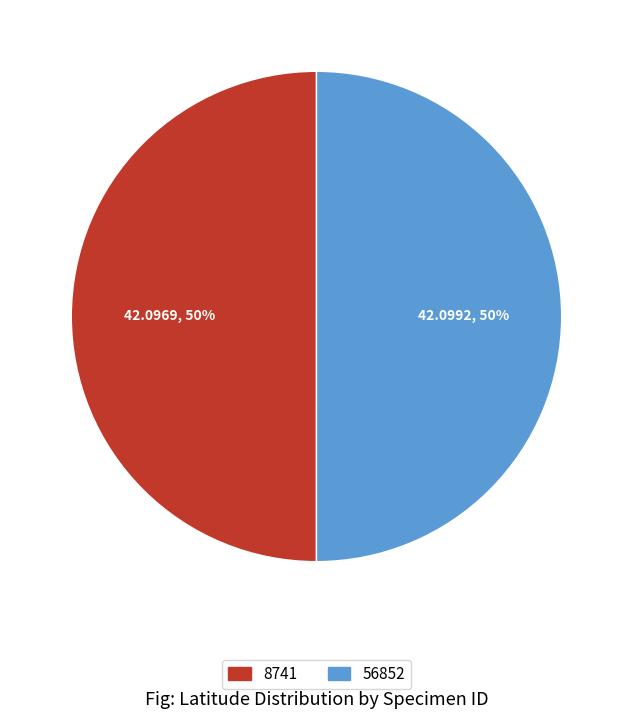

To the nearest percent, what percentage of the pie is 8741?

50%